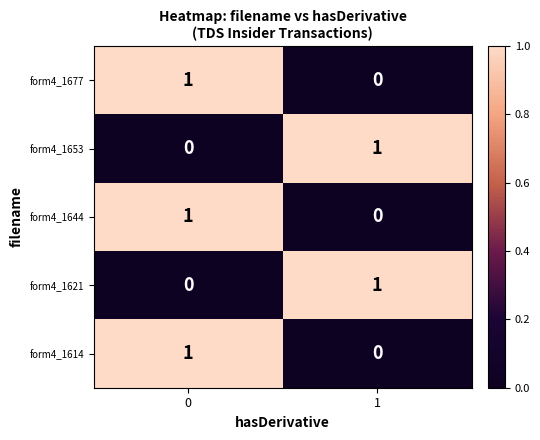

List the labels in order of form4_1621 value, smallest first.

0, 1